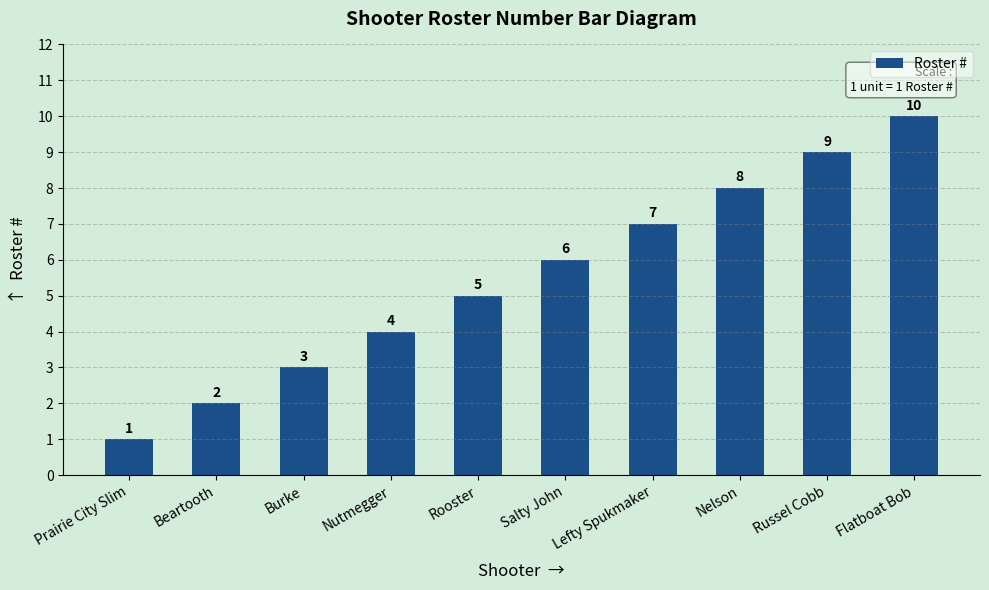

How many values are below 6?

5